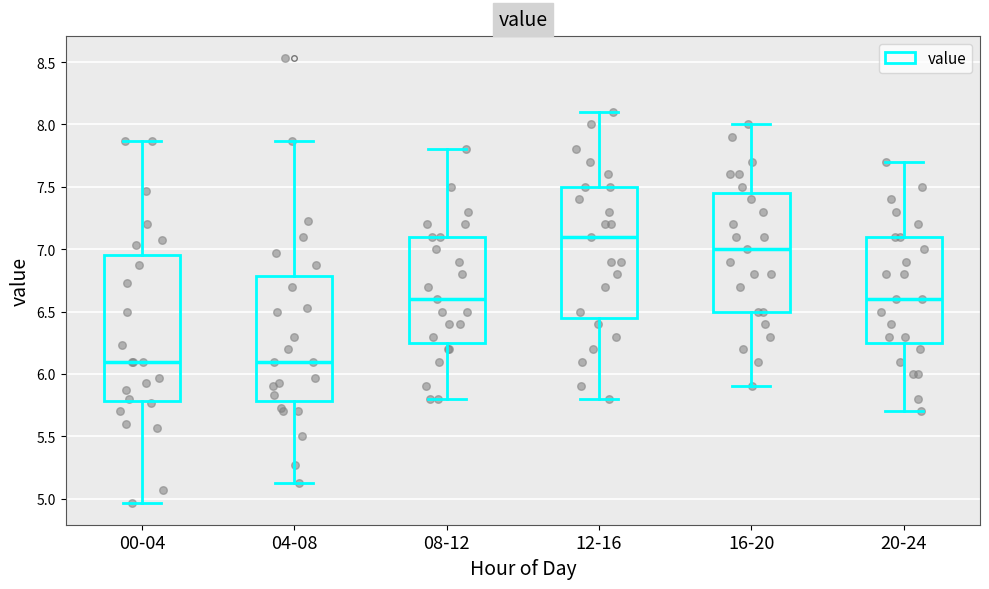

Which box is the tallest, from its lower edge to its upper edge?

00-04